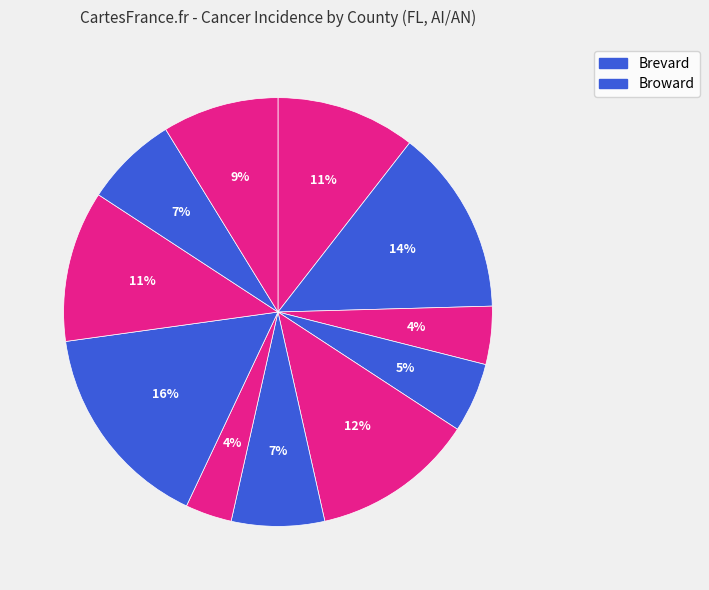

How many slices are in this pie chart?

11